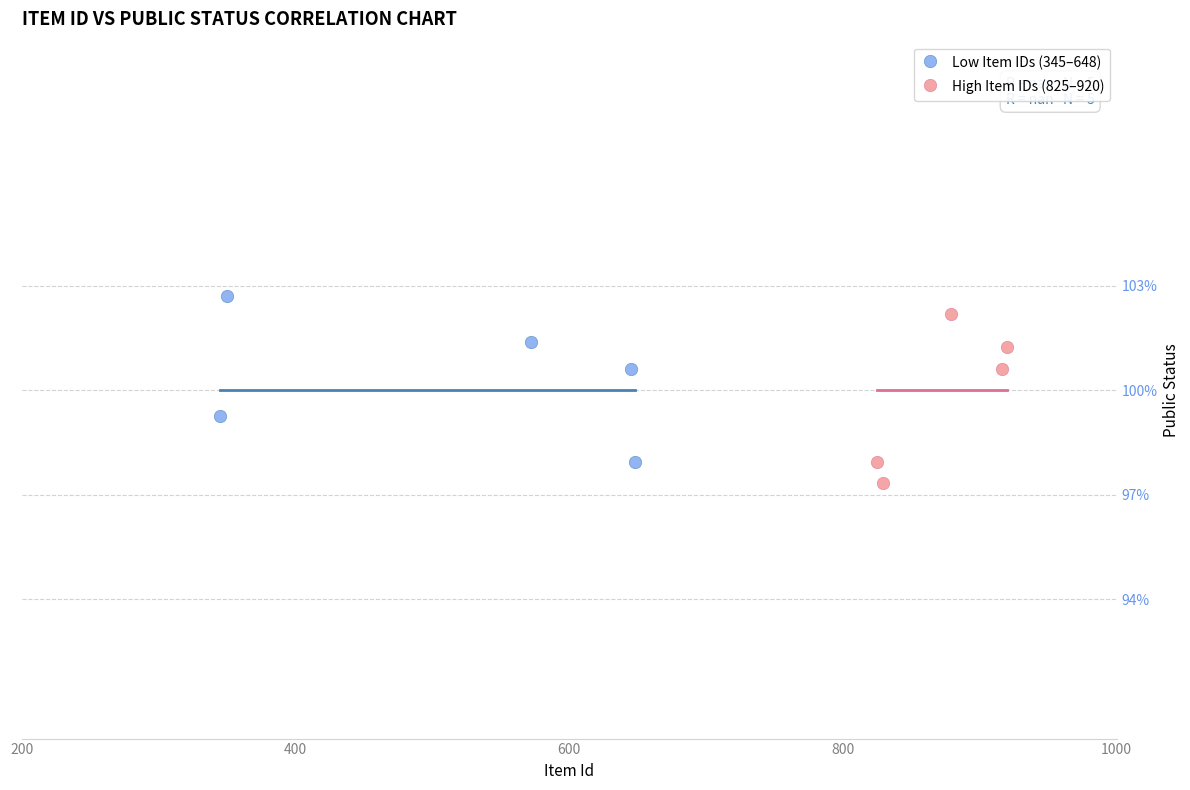

What are all the series names shown in the legend?

Low Item IDs (345–648), High Item IDs (825–920)